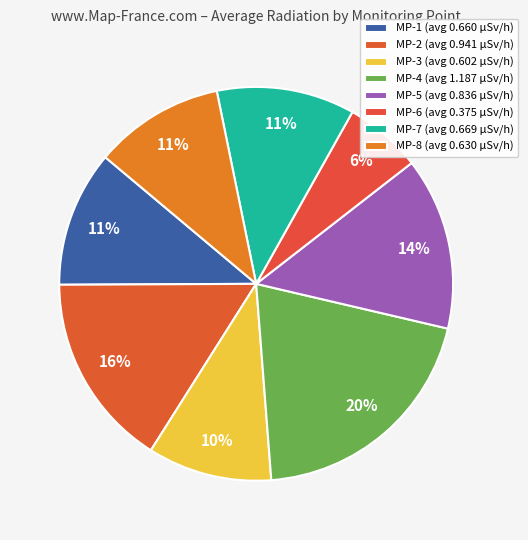

How many segments does this pie chart have?

8